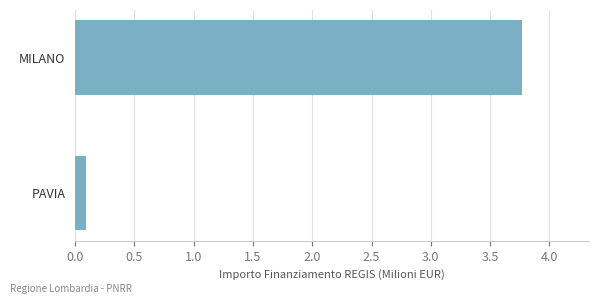

What is the smallest value displayed?

0.1